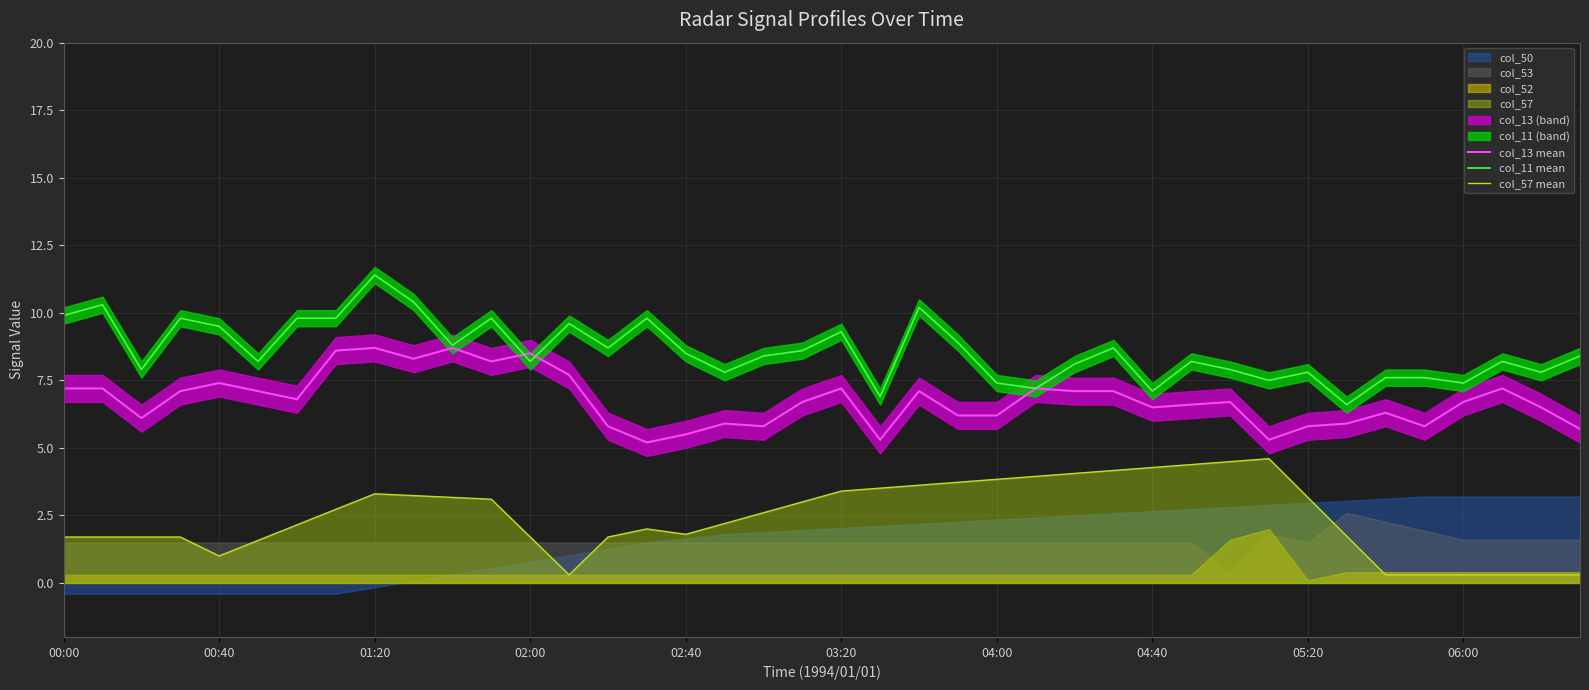

What is the minimum value for col_13 mean?

5.2